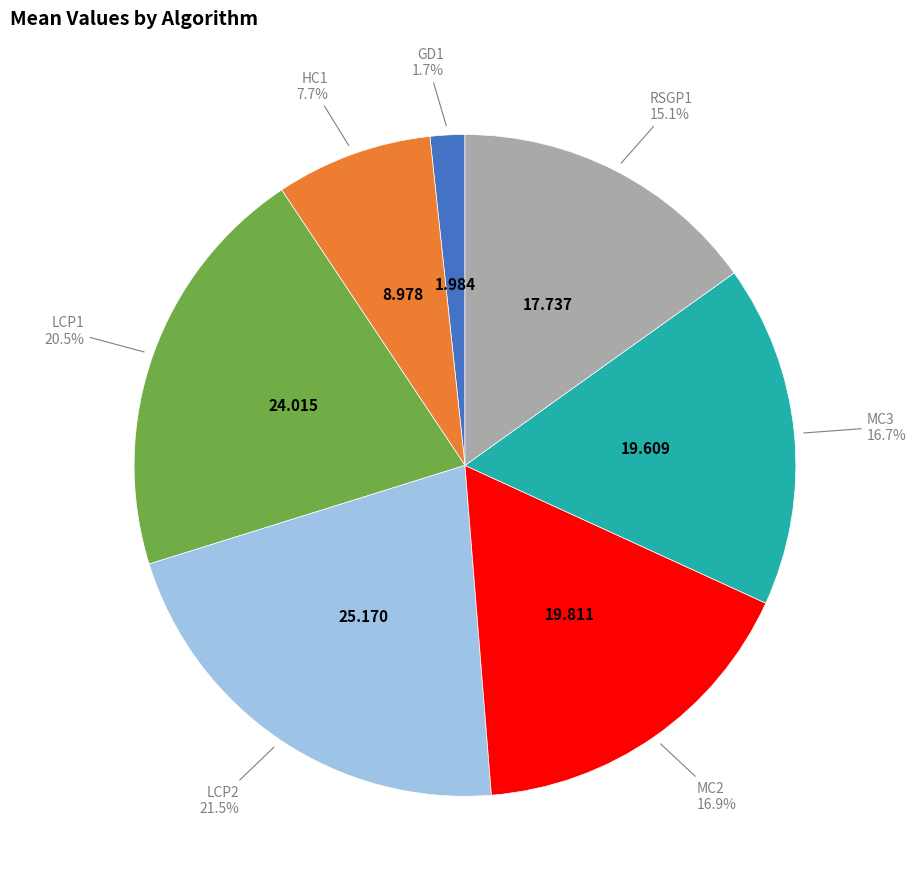

Does any single category account for the majority?

No